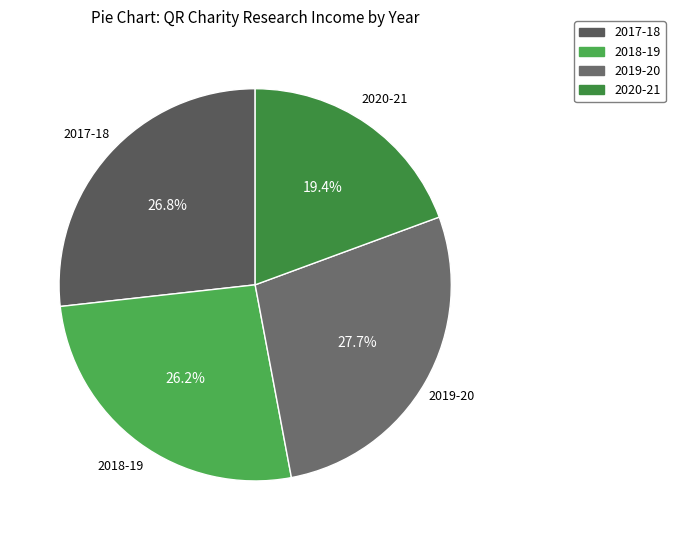

Is the sum of 2017-18 and 2020-21 greater than half?

No